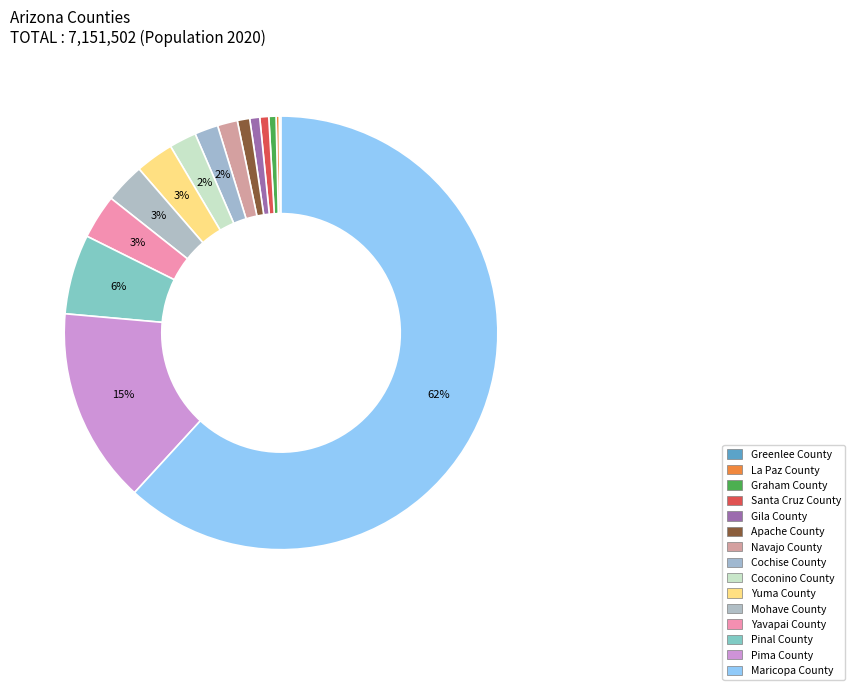

Does any single category account for the majority?

Yes